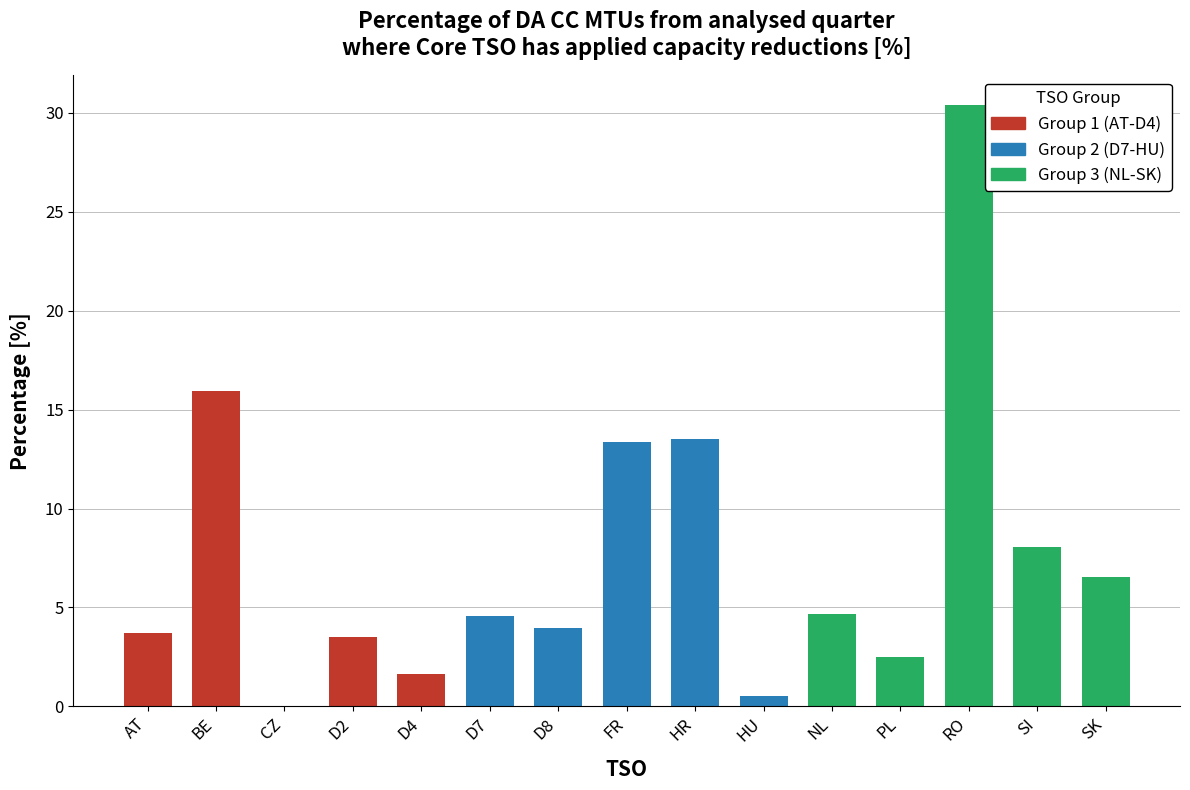

Which label corresponds to the largest value in the chart?

RO